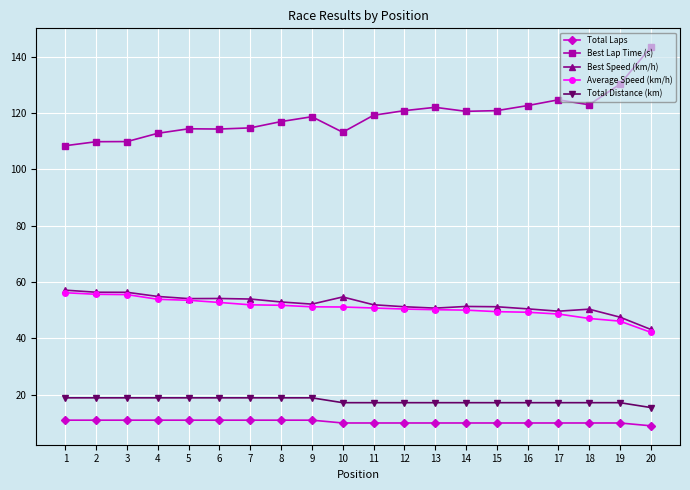

What is the difference between the maximum and minimum values in the Average Speed (km/h) series?

14.0